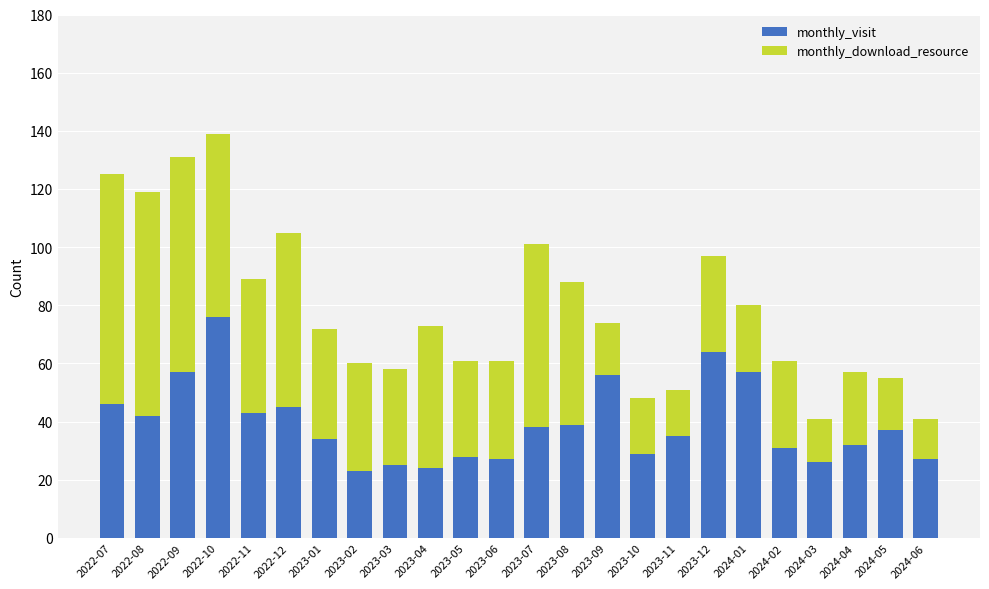

What is the difference between the monthly_visit values at 2024-06 and 2023-11?

8